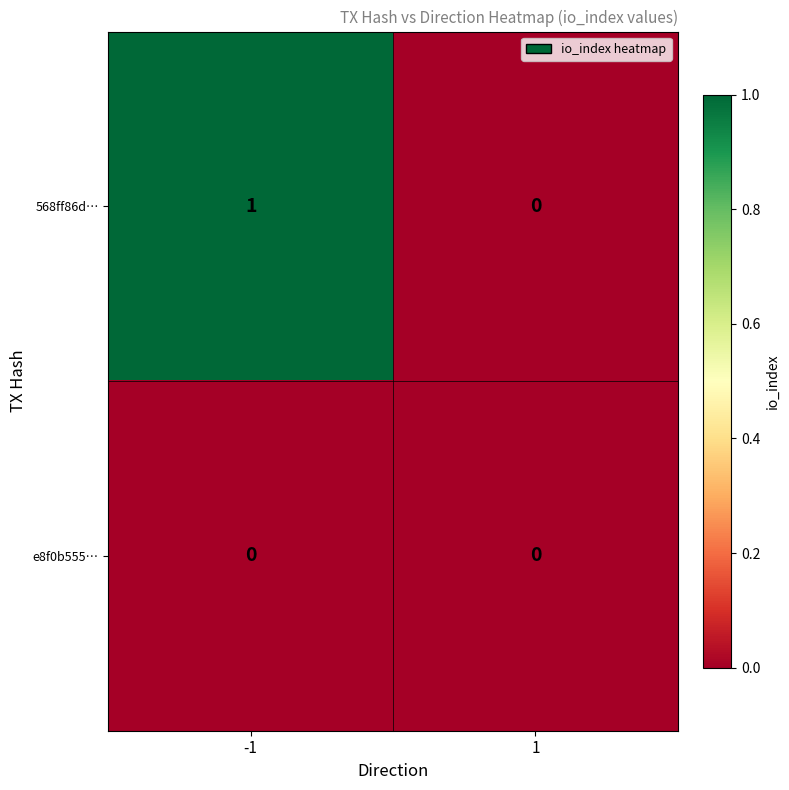

Which series has the largest total across all categories?

568ff86d…